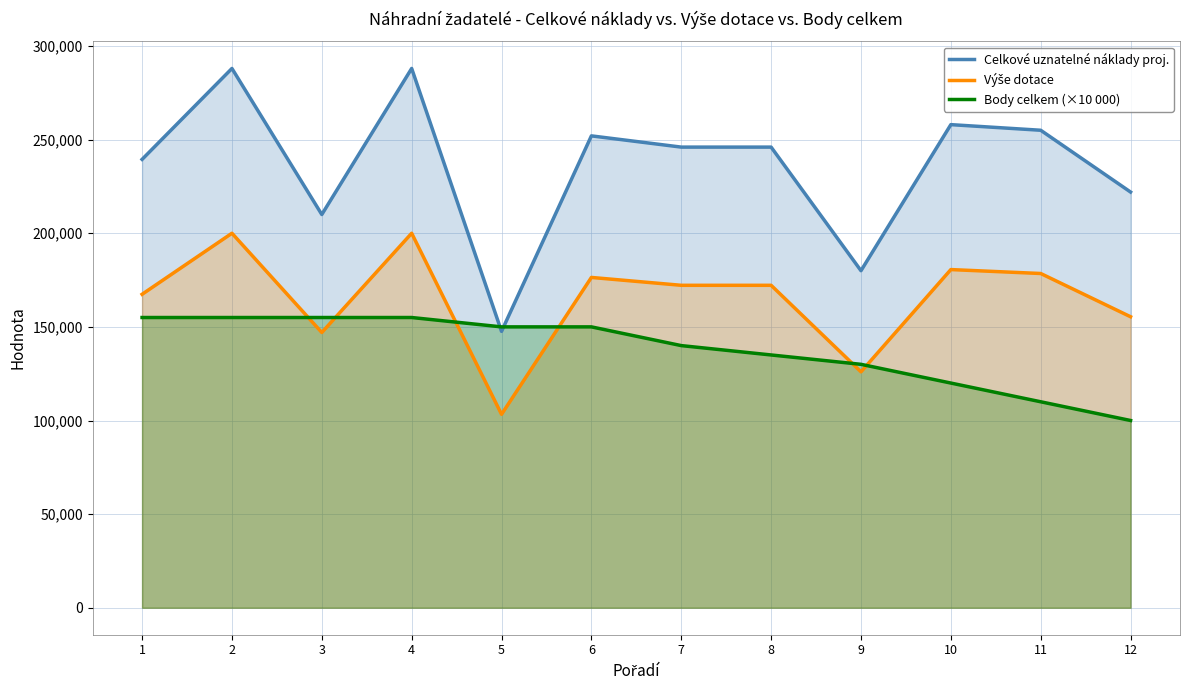

At which label does Výše dotace first exceed 172200?

2